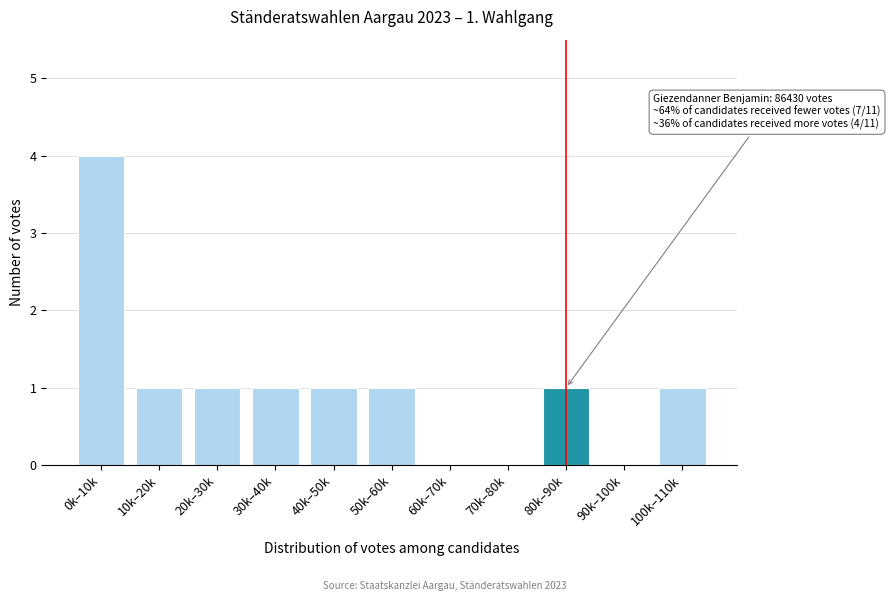

Reading left to right, list all the values displayed in this chart.

0k–10k=4	10k–20k=1	20k–30k=1	30k–40k=1	40k–50k=1	50k–60k=1	60k–70k=0	70k–80k=0	80k–90k=1	90k–100k=0	100k–110k=1